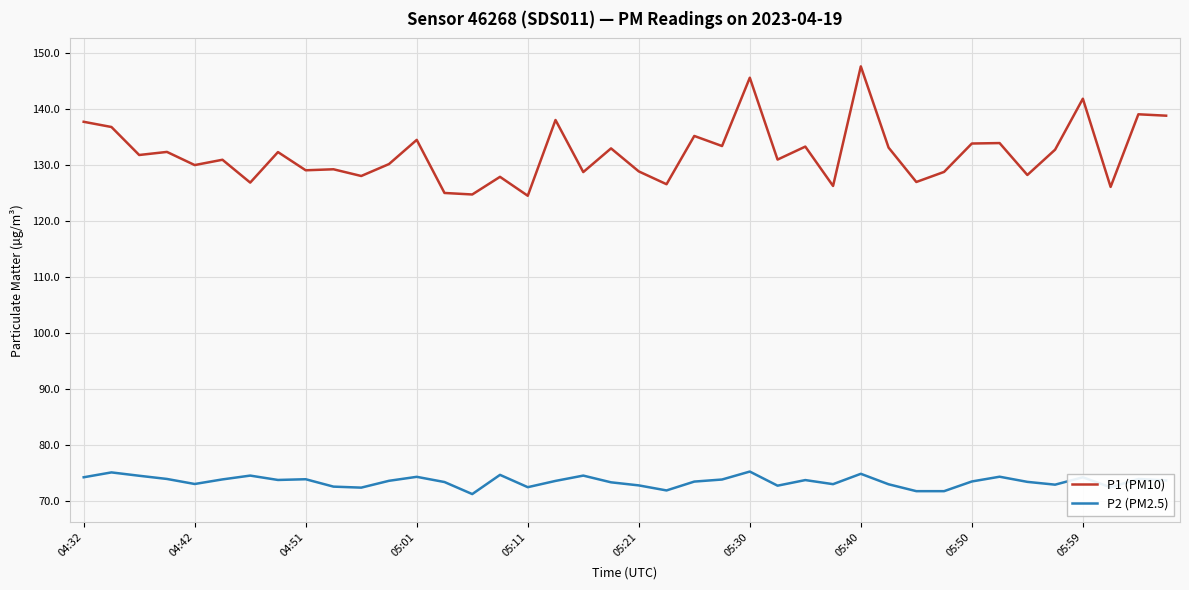

Rank the series by their maximum value, from lowest to highest.

P2 (PM2.5), P1 (PM10)